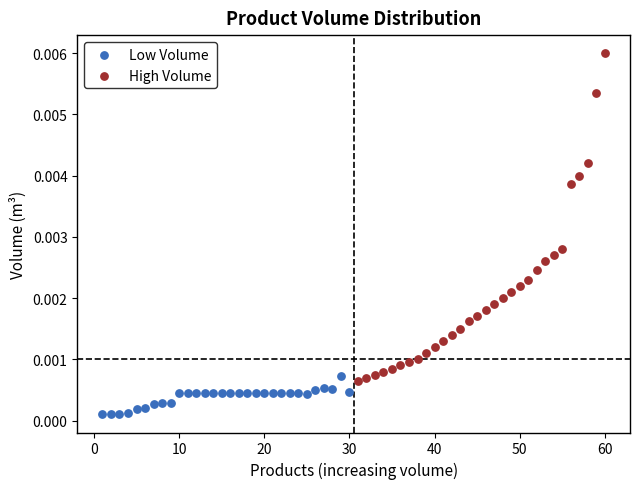

Which series reaches the maximum Y coordinate?

High Volume